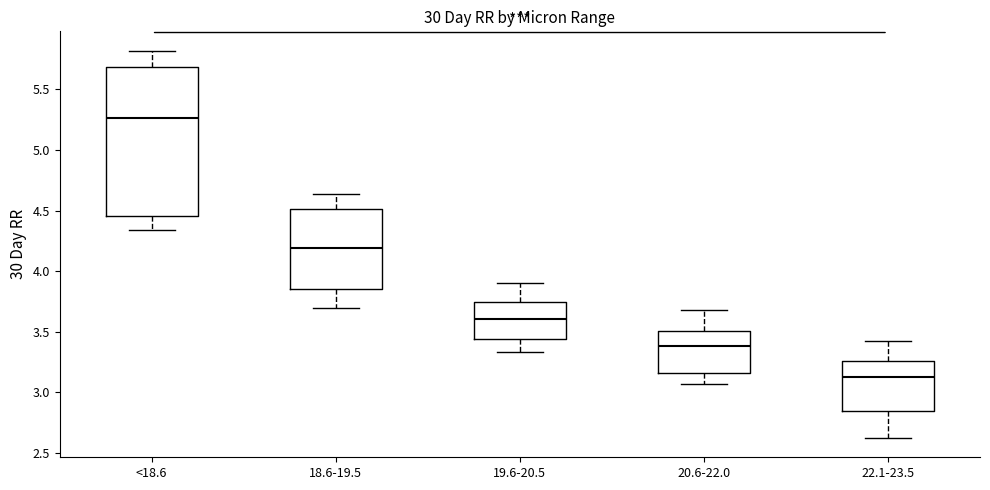

Which box's median line is the lowest?

22.1-23.5